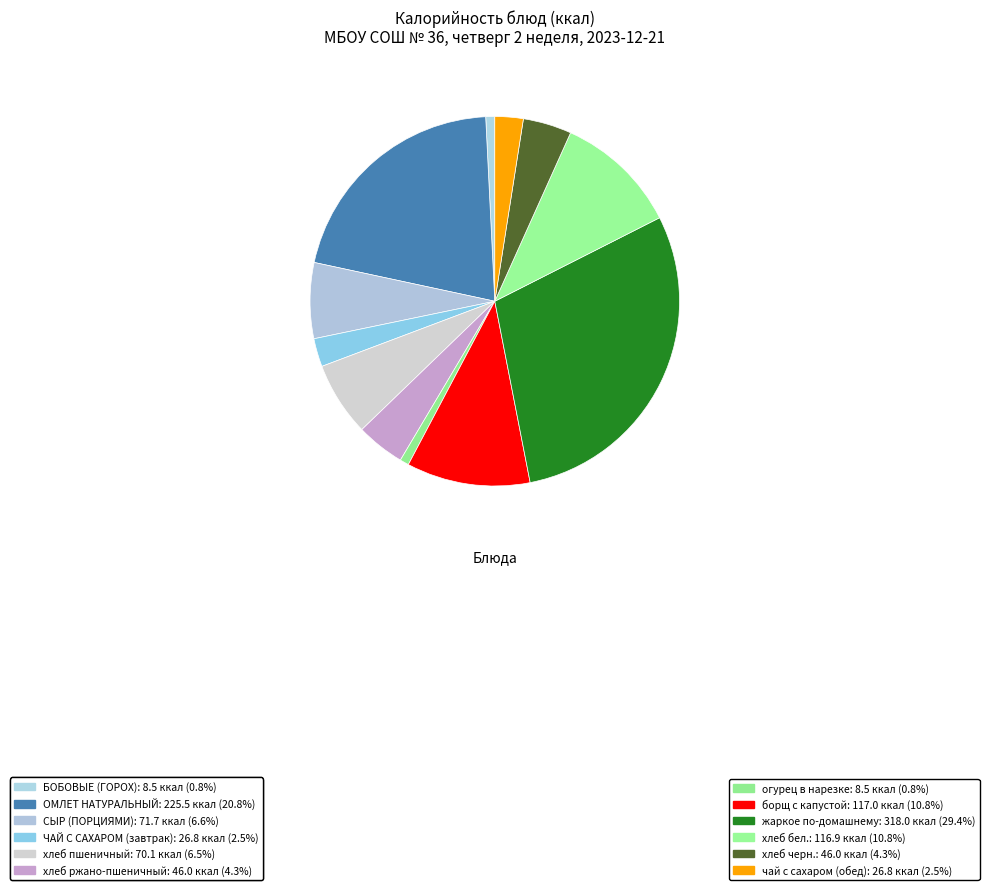

Is it true that жаркое по-домашнему is 44% of the pie?

False